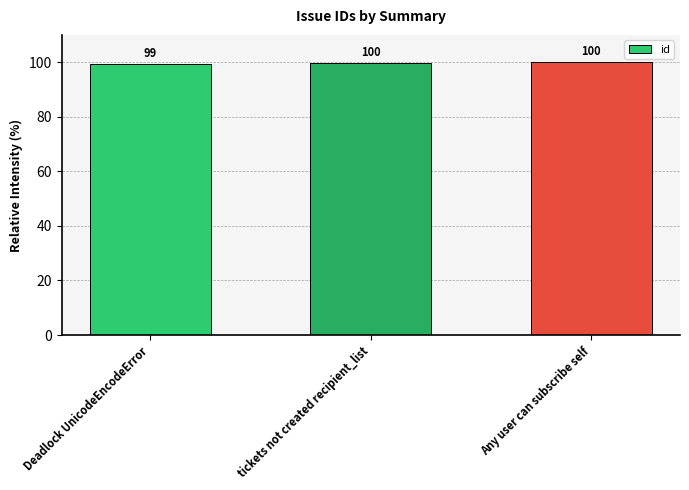

What is the minimum value shown in the chart?

99.3